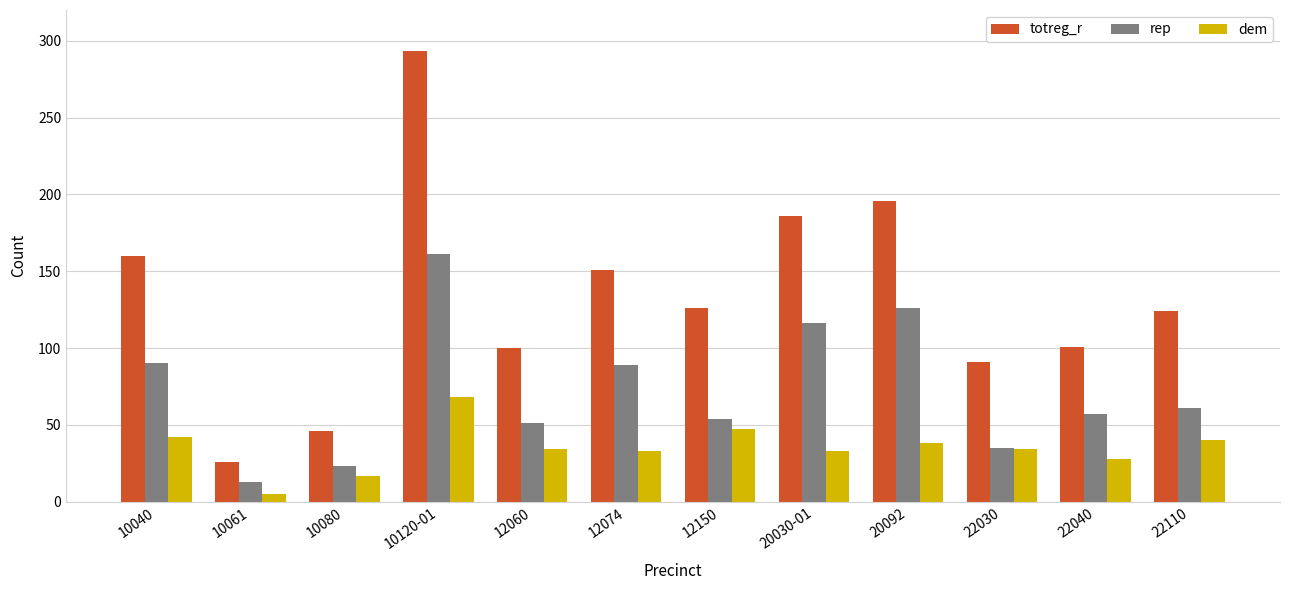

What value does the rep series have at 12060, to the nearest 5?

50